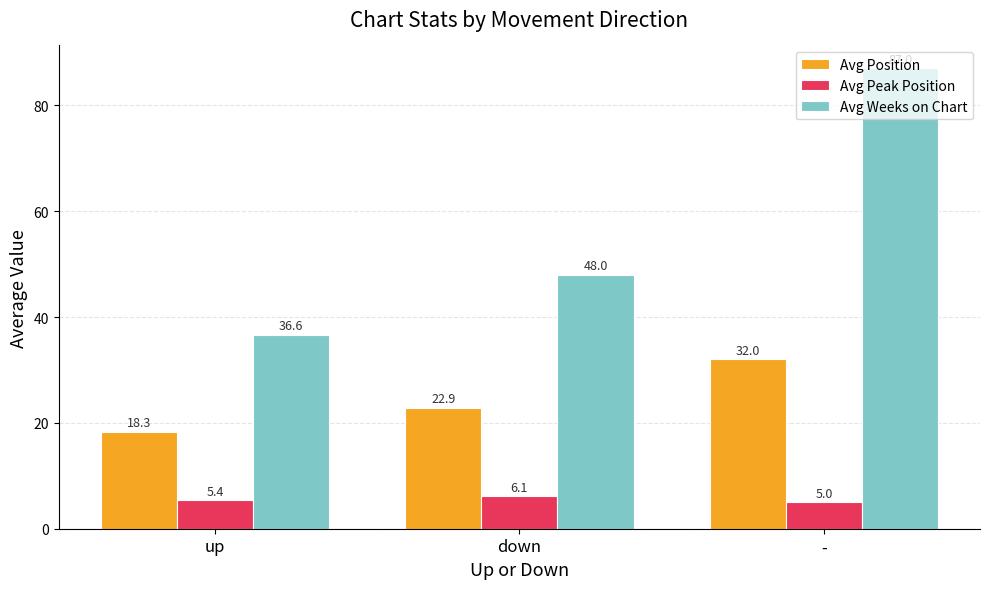

What is the maximum value shown in the chart?

87.0